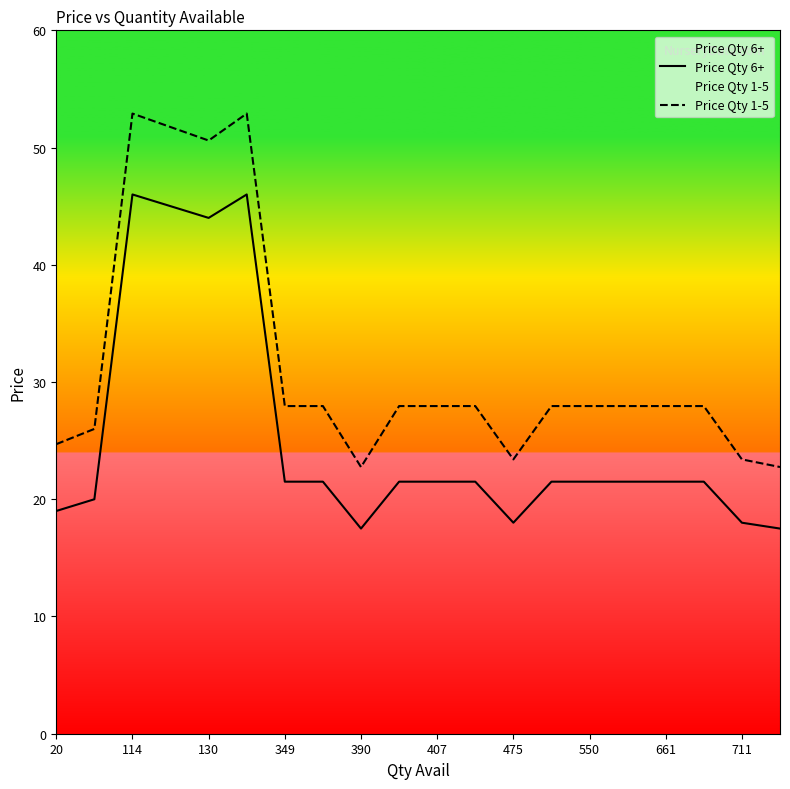

The Price Qty 1-5 series shows 11.6 at 349. True or false?

False